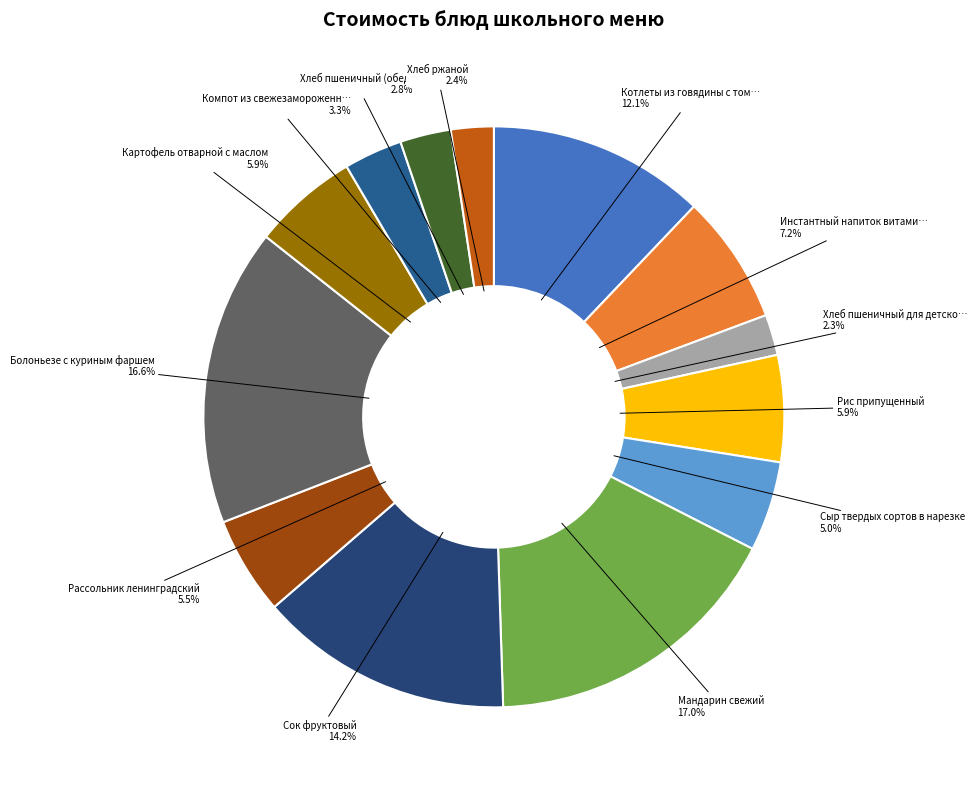

How many slices are in this pie chart?

13